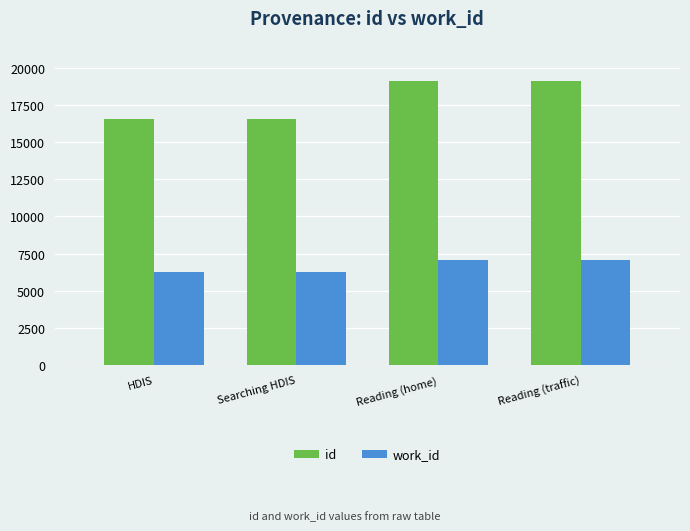

What is the difference between the maximum and minimum values in the work_id series?

833